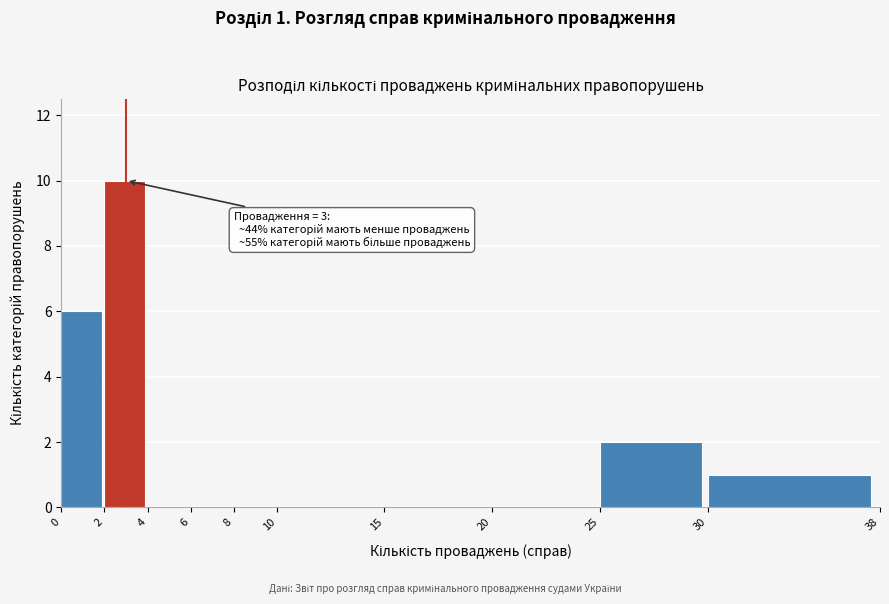

Over which range of the x-axis is the bar tallest?

2 to 4